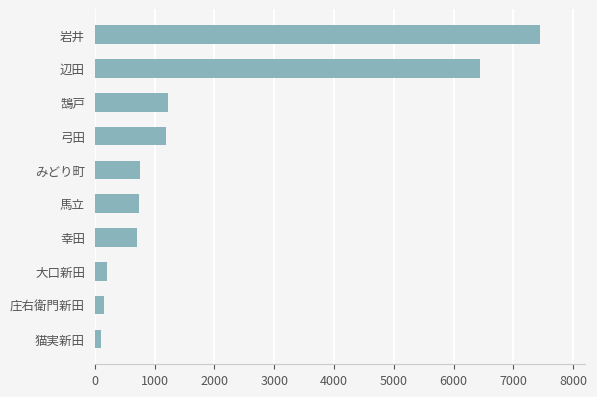

What is the average value?

1898